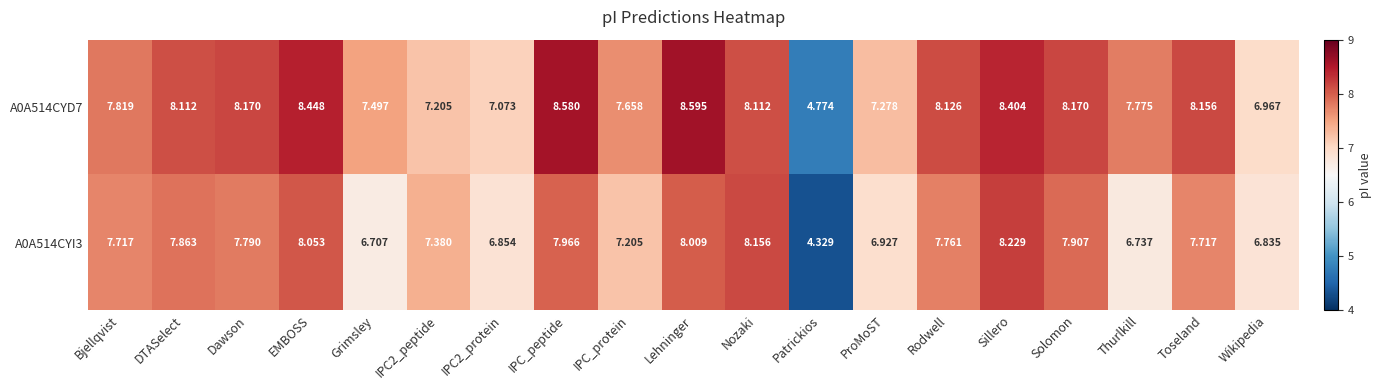

At which label does A0A514CYD7 first exceed 8?

DTASelect